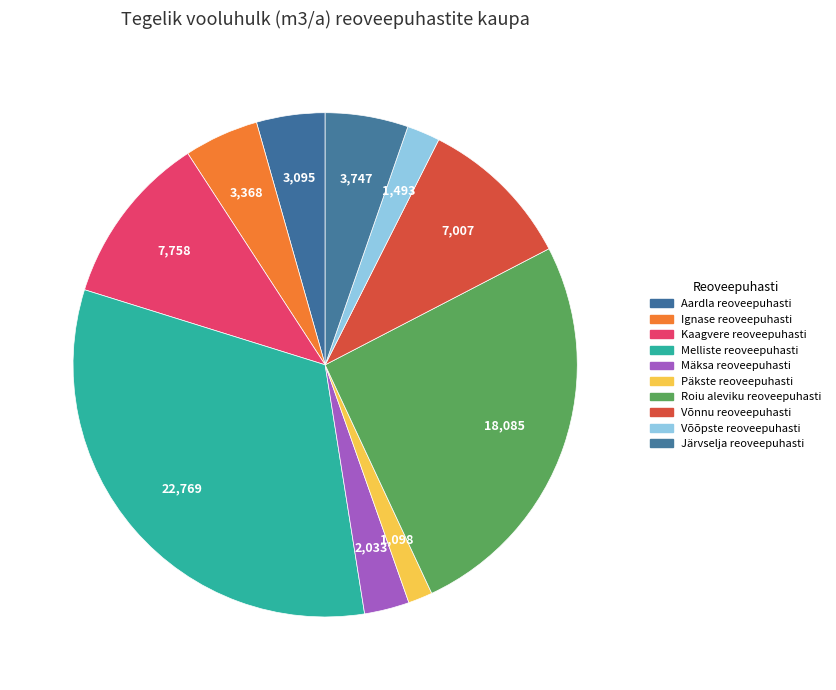

How many segments does this pie chart have?

10